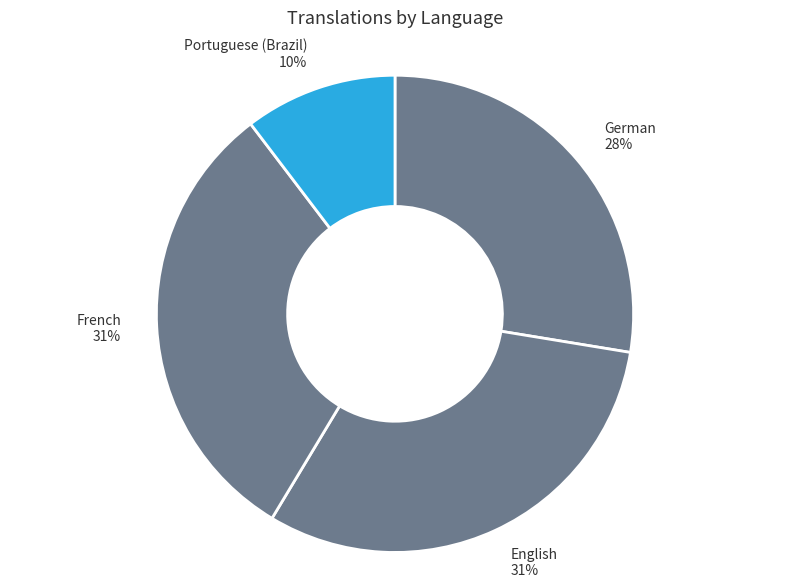

To the nearest percent, what is the difference between the Portuguese (Brazil) and French slice percentages?

21%